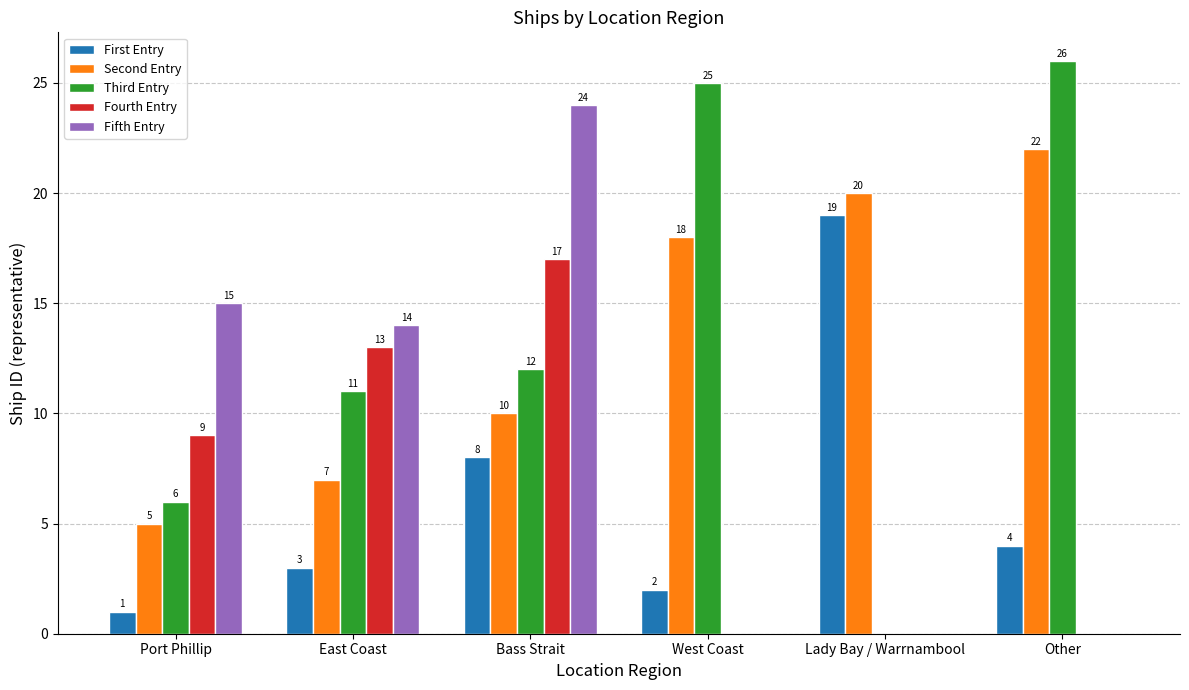

True or false: Third Entry has a value of 46 at Other.

False